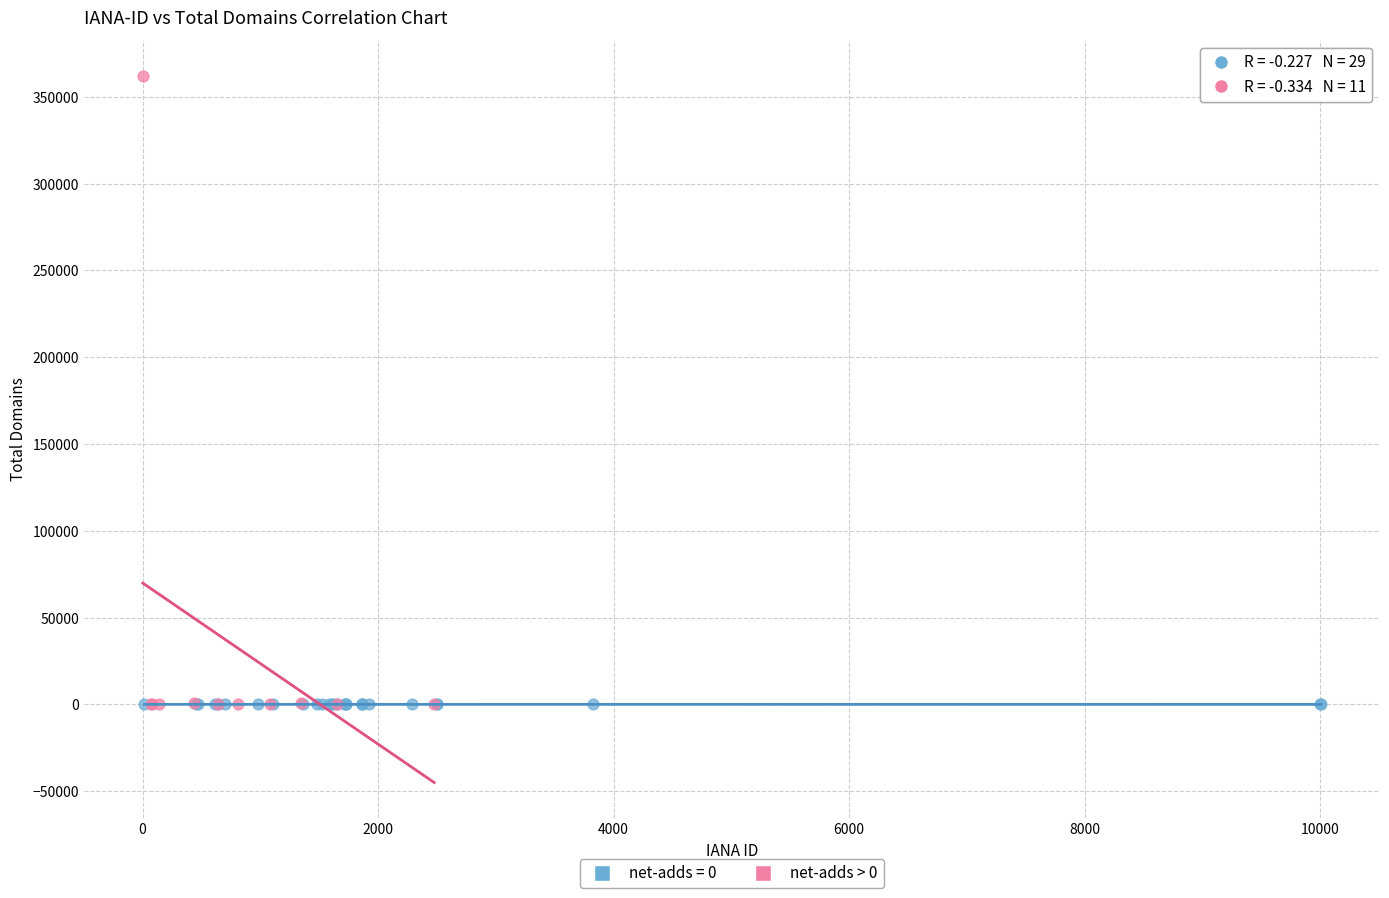

Which series reaches the maximum Y coordinate?

net-adds > 0